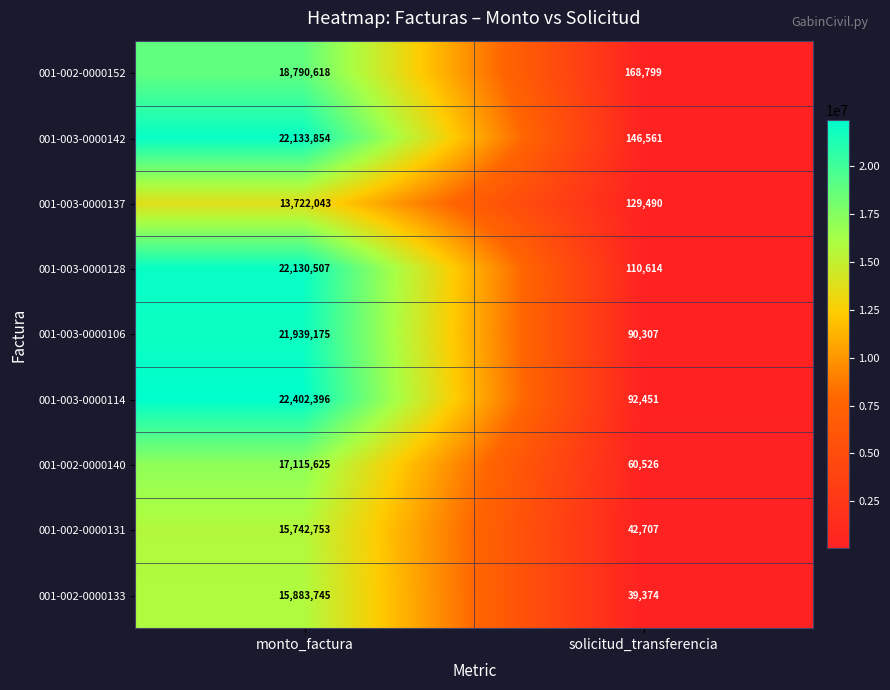

Read the 001-003-0000128 value at monto_factura, to the nearest 100.

22130500